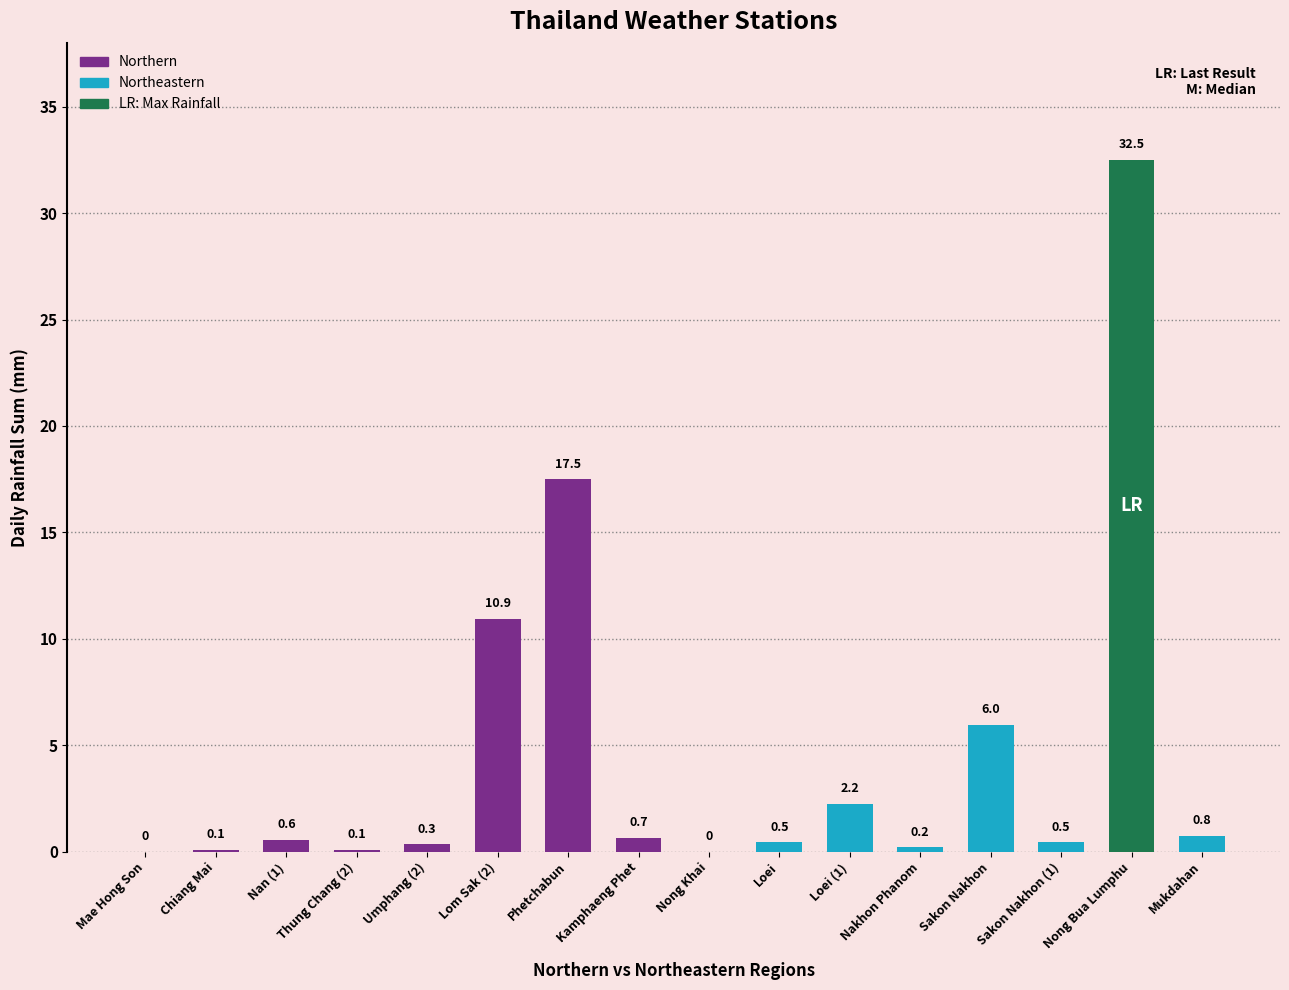

Which category has the highest value across all series?

Nong Bua Lumphu